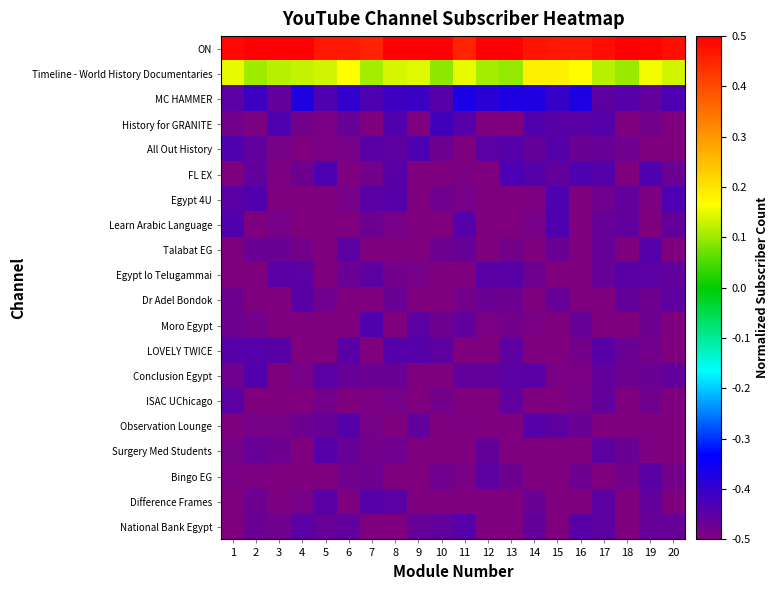

Reading left to right, extract all data points from this chart.

ON: 1=0.5	2=0.5	3=0.5	4=0.5	5=0.5	6=0.5	7=0.5	8=0.5	9=0.5	10=0.5	11=0.5	12=0.5	13=0.5	14=0.5	15=0.5	16=0.5	17=0.5	18=0.5	19=0.5	20=0.5
Timeline - World History Documentaries: 1=0.2	2=0.1	3=0.1	4=0.1	5=0.1	6=0.2	7=0.1	8=0.1	9=0.1	10=0.1	11=0.1	12=0.1	13=0.1	14=0.2	15=0.2	16=0.2	17=0.1	18=0.1	19=0.2	20=0.1
MC HAMMER: 1=-0.5	2=-0.4	3=-0.5	4=-0.4	5=-0.4	6=-0.4	7=-0.4	8=-0.4	9=-0.4	10=-0.4	11=-0.4	12=-0.4	13=-0.4	14=-0.4	15=-0.4	16=-0.4	17=-0.5	18=-0.4	19=-0.5	20=-0.4
History for GRANITE: 1=-0.5	2=-0.5	3=-0.4	4=-0.5	5=-0.5	6=-0.5	7=-0.5	8=-0.4	9=-0.5	10=-0.4	11=-0.4	12=-0.5	13=-0.5	14=-0.4	15=-0.4	16=-0.4	17=-0.4	18=-0.5	19=-0.5	20=-0.5
All Out History: 1=-0.4	2=-0.5	3=-0.5	4=-0.5	5=-0.5	6=-0.5	7=-0.4	8=-0.5	9=-0.4	10=-0.5	11=-0.5	12=-0.4	13=-0.4	14=-0.5	15=-0.4	16=-0.5	17=-0.5	18=-0.5	19=-0.5	20=-0.5
FL EX: 1=-0.5	2=-0.5	3=-0.5	4=-0.5	5=-0.4	6=-0.5	7=-0.5	8=-0.4	9=-0.5	10=-0.5	11=-0.5	12=-0.5	13=-0.4	14=-0.4	15=-0.5	16=-0.4	17=-0.4	18=-0.5	19=-0.4	20=-0.5
Egypt 4U: 1=-0.4	2=-0.4	3=-0.5	4=-0.5	5=-0.5	6=-0.5	7=-0.4	8=-0.4	9=-0.5	10=-0.5	11=-0.5	12=-0.5	13=-0.5	14=-0.5	15=-0.4	16=-0.5	17=-0.5	18=-0.5	19=-0.5	20=-0.4
Learn Arabic Language: 1=-0.4	2=-0.5	3=-0.5	4=-0.5	5=-0.5	6=-0.5	7=-0.5	8=-0.5	9=-0.5	10=-0.5	11=-0.4	12=-0.5	13=-0.5	14=-0.5	15=-0.4	16=-0.5	17=-0.5	18=-0.5	19=-0.5	20=-0.5
Talabat EG: 1=-0.5	2=-0.5	3=-0.5	4=-0.5	5=-0.5	6=-0.5	7=-0.5	8=-0.5	9=-0.5	10=-0.5	11=-0.5	12=-0.5	13=-0.5	14=-0.5	15=-0.5	16=-0.5	17=-0.5	18=-0.5	19=-0.4	20=-0.5
Egypt lo Telugammai: 1=-0.5	2=-0.5	3=-0.4	4=-0.5	5=-0.5	6=-0.5	7=-0.5	8=-0.5	9=-0.5	10=-0.5	11=-0.5	12=-0.4	13=-0.4	14=-0.5	15=-0.5	16=-0.5	17=-0.5	18=-0.4	19=-0.4	20=-0.5
Dr Adel Bondok: 1=-0.5	2=-0.5	3=-0.5	4=-0.4	5=-0.5	6=-0.5	7=-0.5	8=-0.5	9=-0.5	10=-0.5	11=-0.5	12=-0.5	13=-0.5	14=-0.5	15=-0.5	16=-0.5	17=-0.5	18=-0.5	19=-0.5	20=-0.5
Moro Egypt: 1=-0.5	2=-0.5	3=-0.5	4=-0.5	5=-0.5	6=-0.5	7=-0.4	8=-0.5	9=-0.4	10=-0.5	11=-0.5	12=-0.5	13=-0.5	14=-0.5	15=-0.5	16=-0.5	17=-0.5	18=-0.5	19=-0.5	20=-0.5
LOVELY TWICE: 1=-0.4	2=-0.4	3=-0.4	4=-0.5	5=-0.5	6=-0.4	7=-0.5	8=-0.4	9=-0.4	10=-0.5	11=-0.5	12=-0.5	13=-0.5	14=-0.5	15=-0.5	16=-0.5	17=-0.4	18=-0.5	19=-0.5	20=-0.5
Conclusion Egypt: 1=-0.5	2=-0.4	3=-0.5	4=-0.5	5=-0.5	6=-0.5	7=-0.5	8=-0.5	9=-0.5	10=-0.5	11=-0.5	12=-0.5	13=-0.5	14=-0.4	15=-0.5	16=-0.5	17=-0.5	18=-0.5	19=-0.5	20=-0.5
ISAC UChicago: 1=-0.5	2=-0.5	3=-0.5	4=-0.5	5=-0.5	6=-0.5	7=-0.5	8=-0.5	9=-0.5	10=-0.5	11=-0.5	12=-0.5	13=-0.5	14=-0.5	15=-0.5	16=-0.5	17=-0.5	18=-0.5	19=-0.5	20=-0.5
Observation Lounge: 1=-0.5	2=-0.5	3=-0.5	4=-0.5	5=-0.5	6=-0.4	7=-0.5	8=-0.5	9=-0.5	10=-0.5	11=-0.5	12=-0.5	13=-0.5	14=-0.4	15=-0.5	16=-0.5	17=-0.5	18=-0.5	19=-0.5	20=-0.5
Surgery Med Students: 1=-0.5	2=-0.5	3=-0.5	4=-0.5	5=-0.4	6=-0.5	7=-0.5	8=-0.5	9=-0.5	10=-0.5	11=-0.5	12=-0.5	13=-0.5	14=-0.5	15=-0.5	16=-0.5	17=-0.5	18=-0.5	19=-0.5	20=-0.5
Bingo EG: 1=-0.5	2=-0.5	3=-0.5	4=-0.5	5=-0.5	6=-0.5	7=-0.5	8=-0.5	9=-0.5	10=-0.5	11=-0.5	12=-0.5	13=-0.5	14=-0.5	15=-0.5	16=-0.5	17=-0.5	18=-0.5	19=-0.4	20=-0.5
Difference Frames: 1=-0.5	2=-0.5	3=-0.5	4=-0.5	5=-0.4	6=-0.5	7=-0.4	8=-0.4	9=-0.5	10=-0.5	11=-0.5	12=-0.5	13=-0.5	14=-0.5	15=-0.5	16=-0.5	17=-0.5	18=-0.5	19=-0.5	20=-0.5
National Bank Egypt: 1=-0.5	2=-0.5	3=-0.5	4=-0.5	5=-0.5	6=-0.5	7=-0.5	8=-0.5	9=-0.5	10=-0.5	11=-0.4	12=-0.5	13=-0.5	14=-0.5	15=-0.5	16=-0.4	17=-0.5	18=-0.5	19=-0.5	20=-0.5